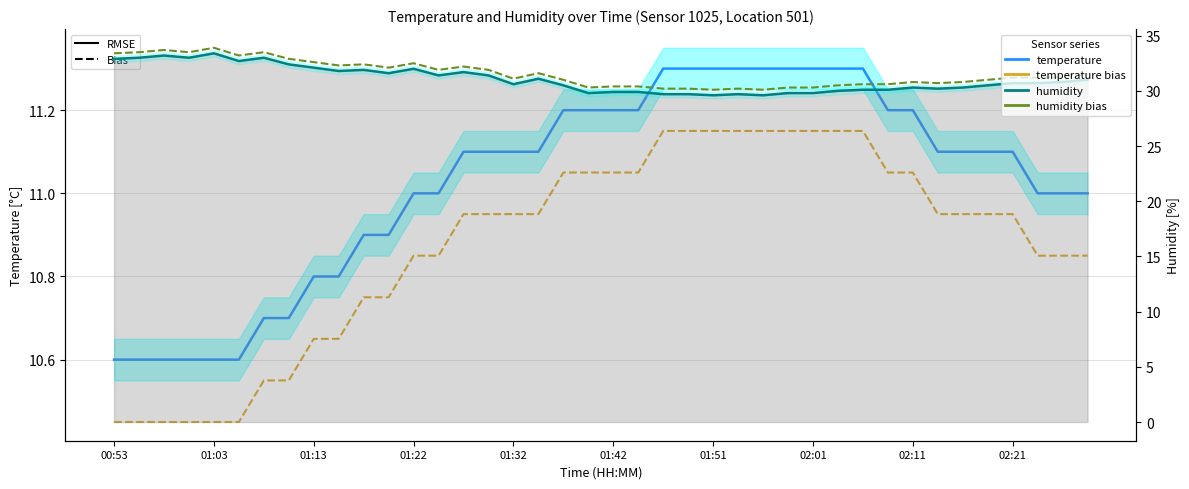

What are all the series names shown in the legend?

temperature (solid), temperature (bias), humidity (solid), humidity (bias)